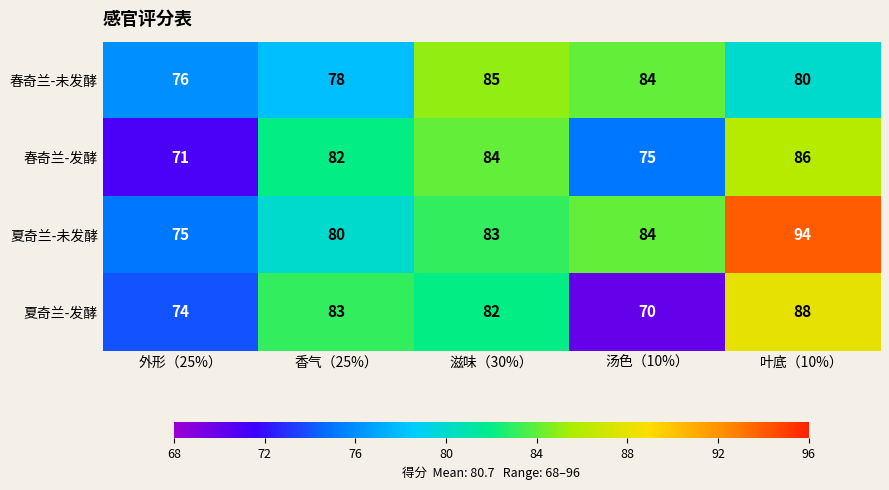

At which label does 夏奇兰-未发酵 reach its minimum?

外形（25%）